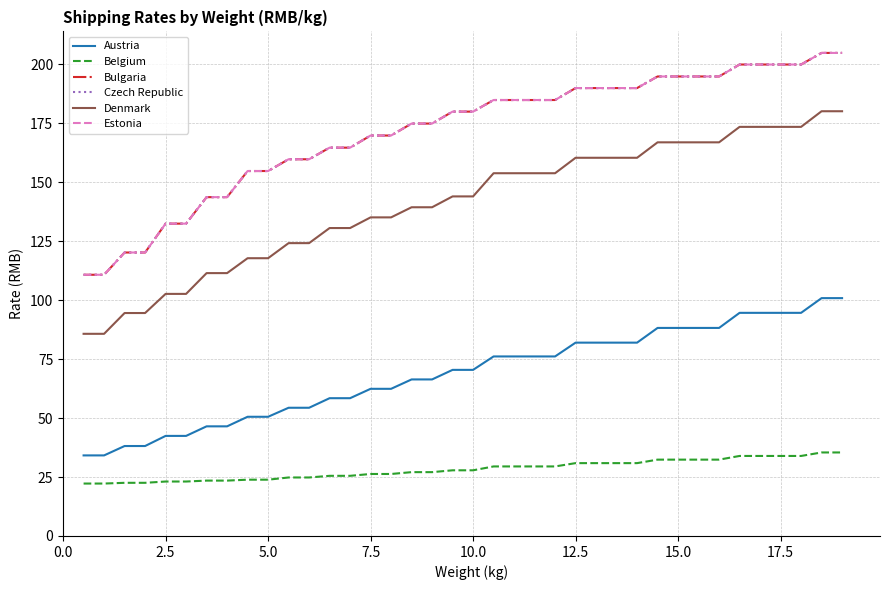

Is this an area chart (filled region under the line)?

No